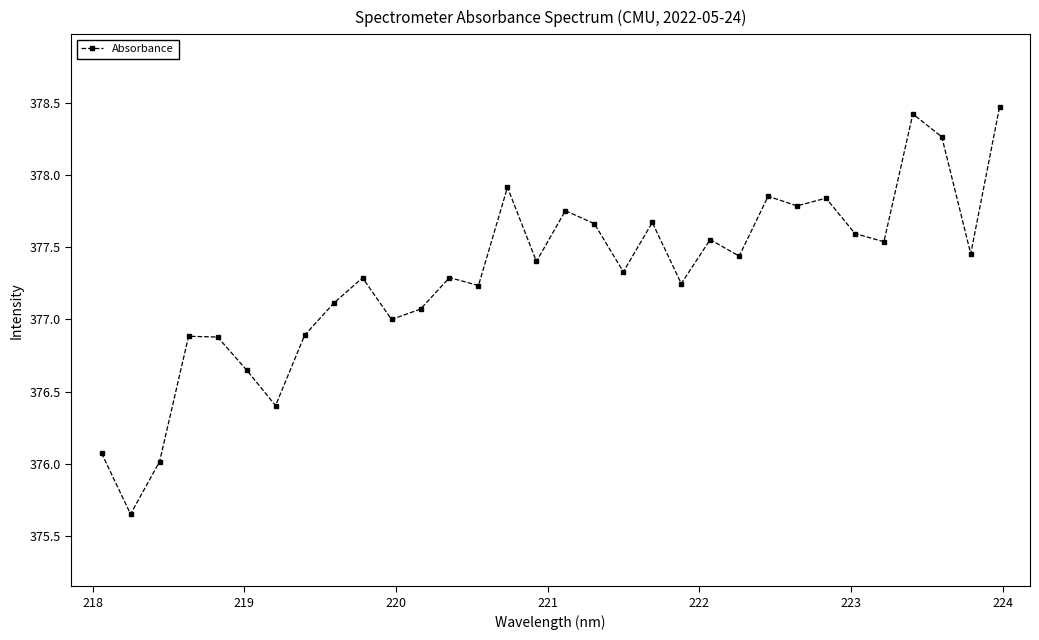

Does the chart have visible grid lines?

No